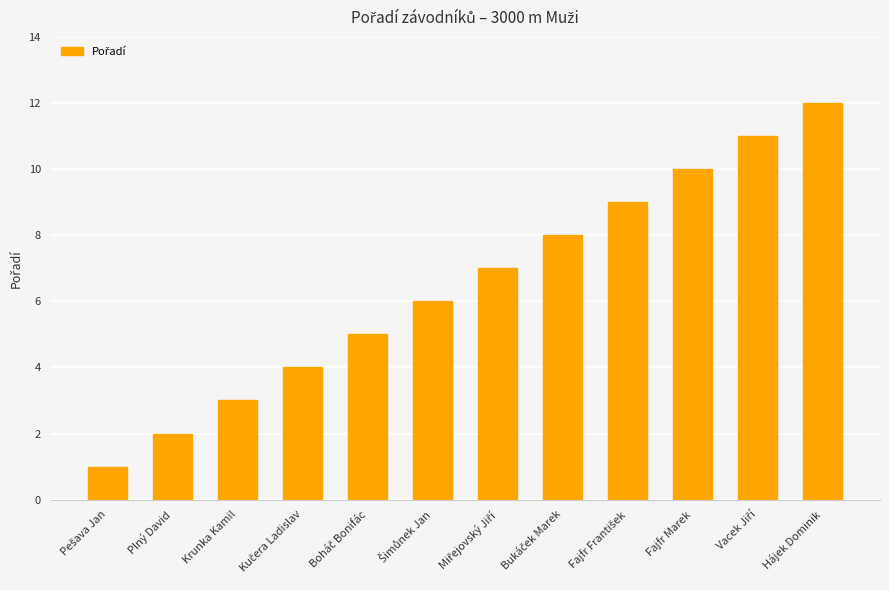

The chart shows a value of 2 at Plný David. True or false?

True